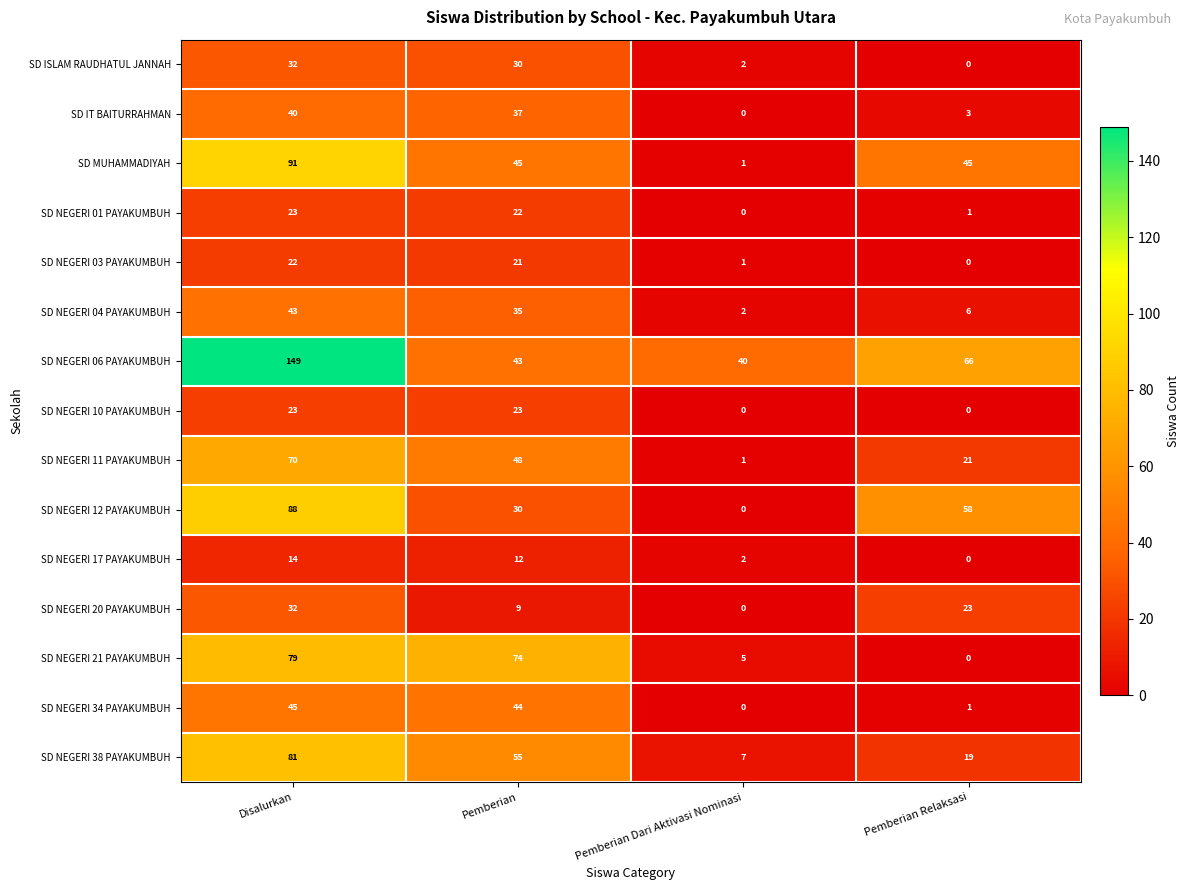

What is the greatest value displayed?

149